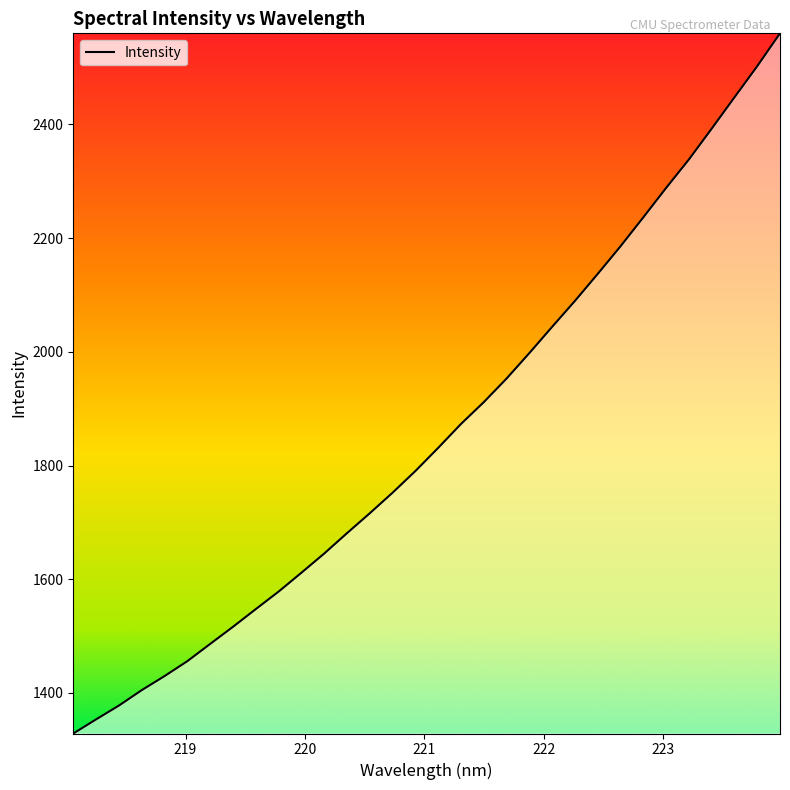

What is the greatest value displayed?

2560.3